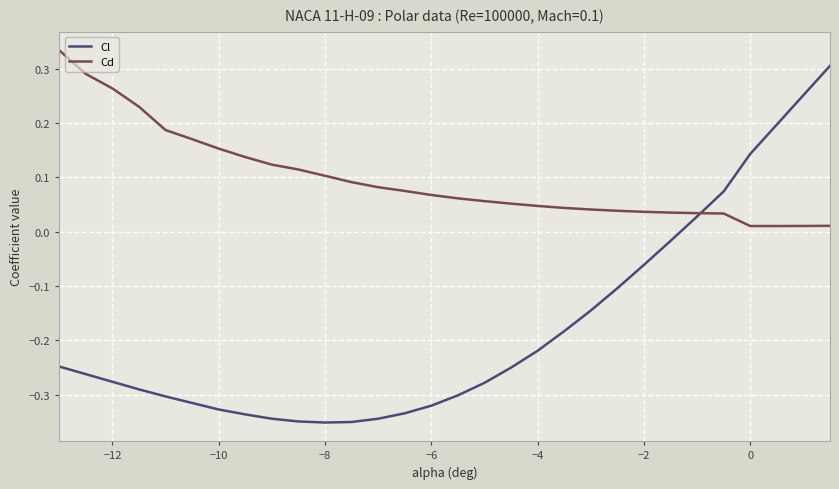

Which series has the largest total across all categories?

Cd